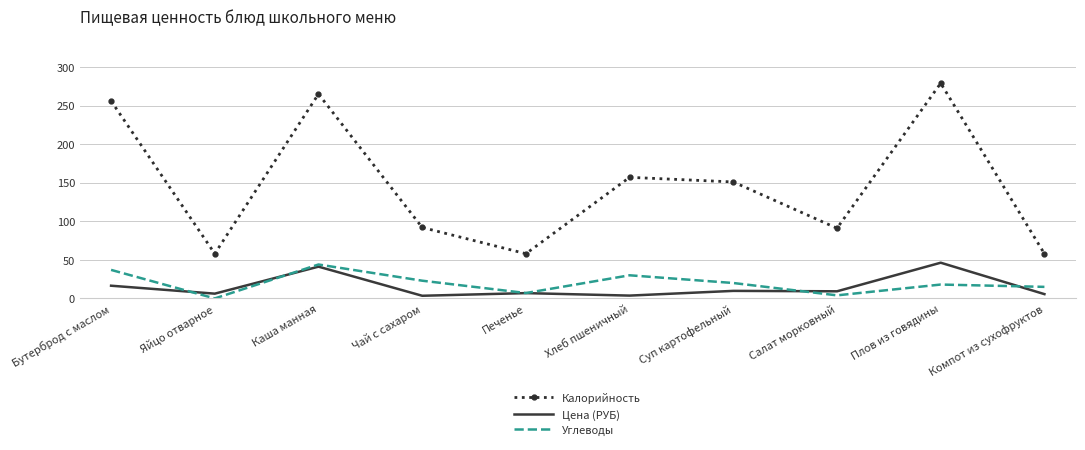

What is the minimum value for Цена (РУБ)?

3.5